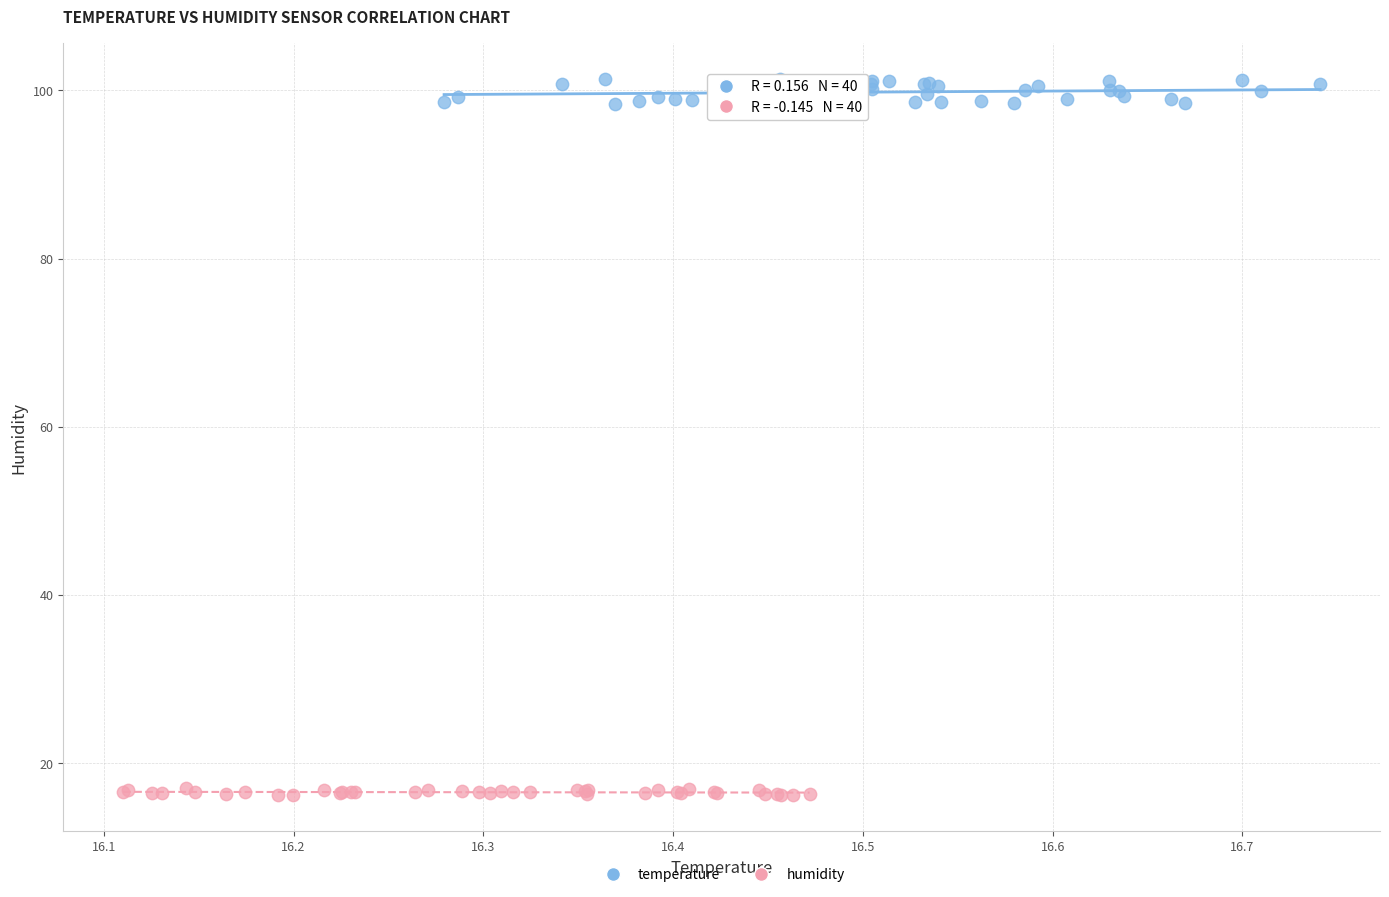

Which series reaches the minimum Y coordinate?

humidity